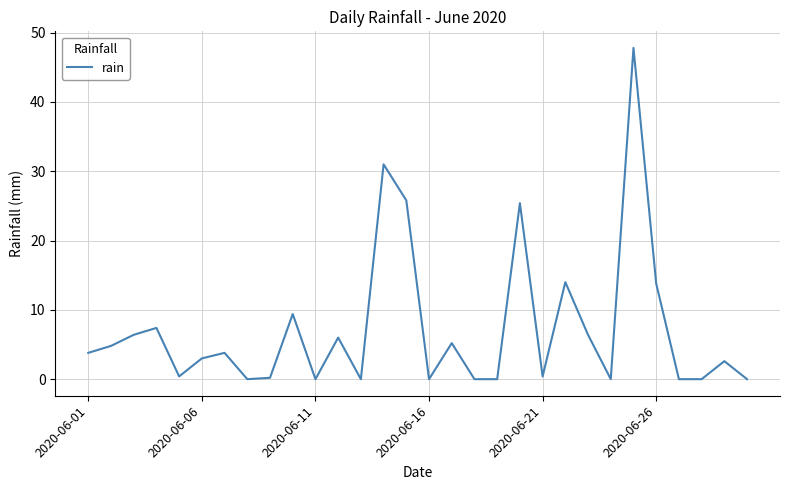

What is the difference between the maximum and minimum values?

47.8